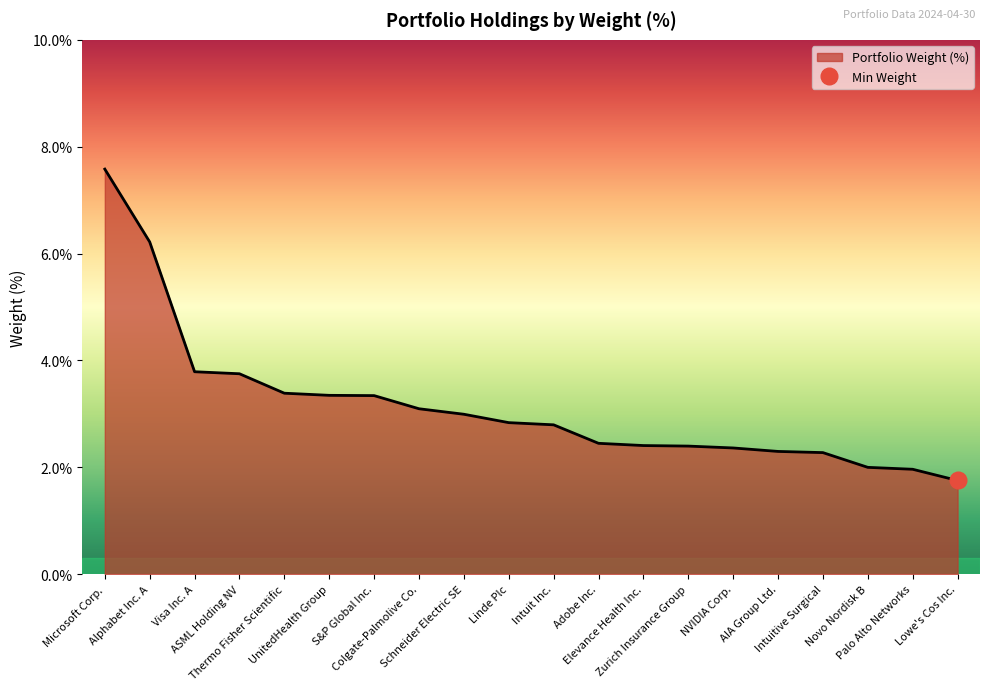

Which label corresponds to the largest value in the chart?

Microsoft Corp.